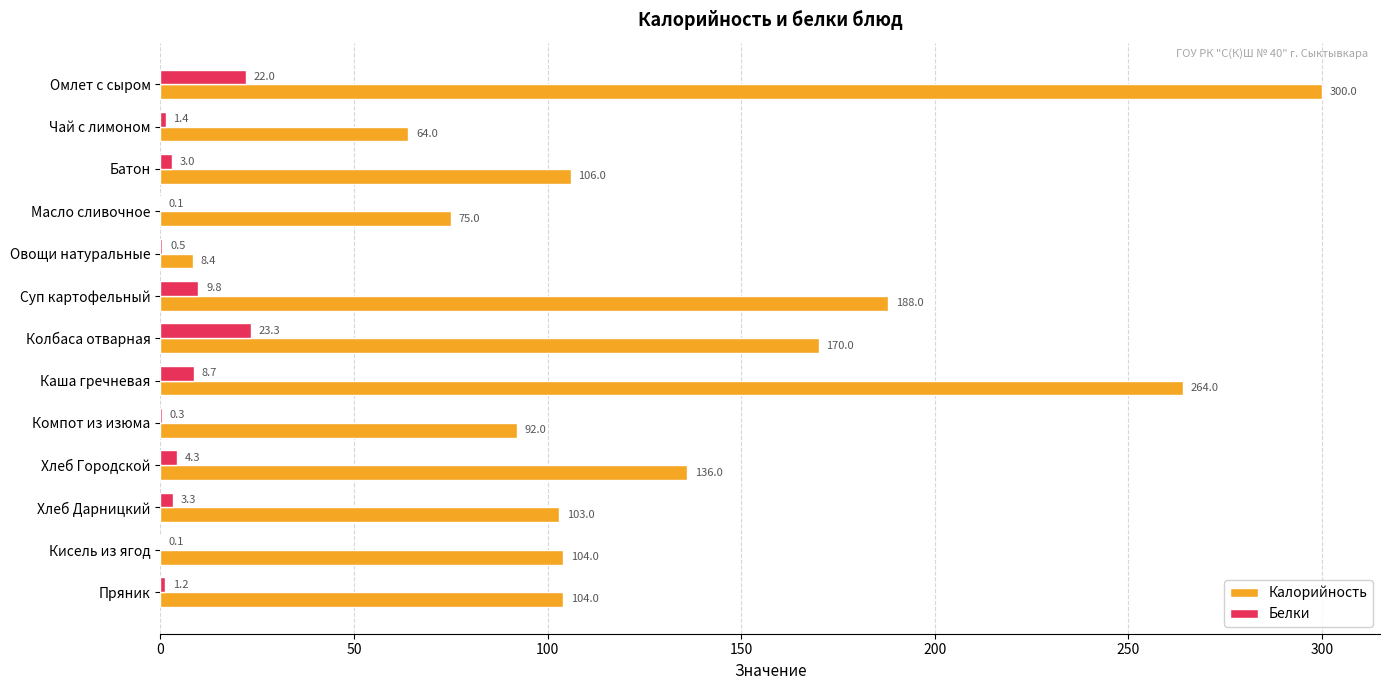

What is the sum of the Калорийность values at Каша гречневая and Колбаса отварная?

434.0